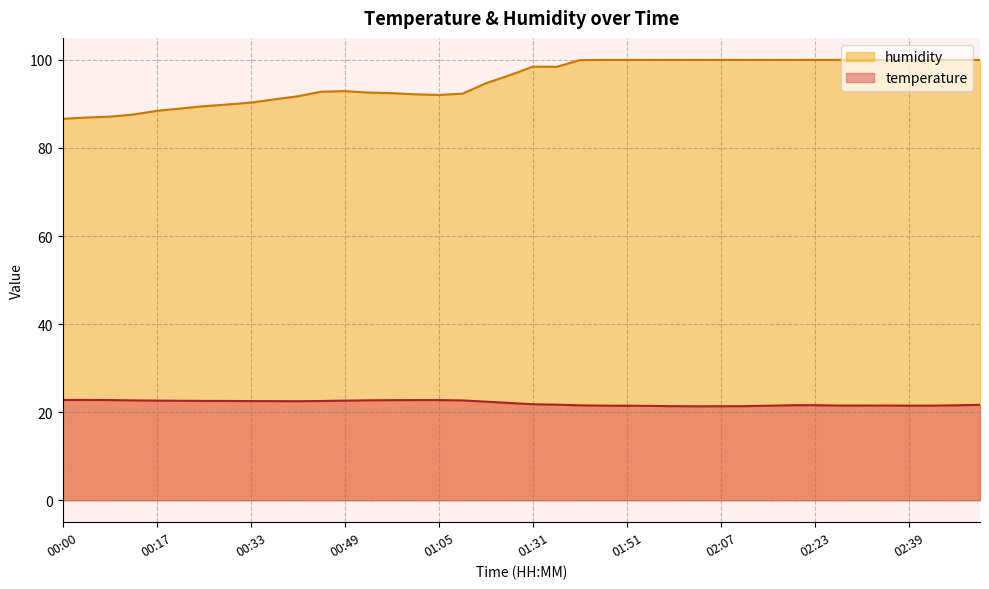

At which category does temperature reach its first local valley?

00:41